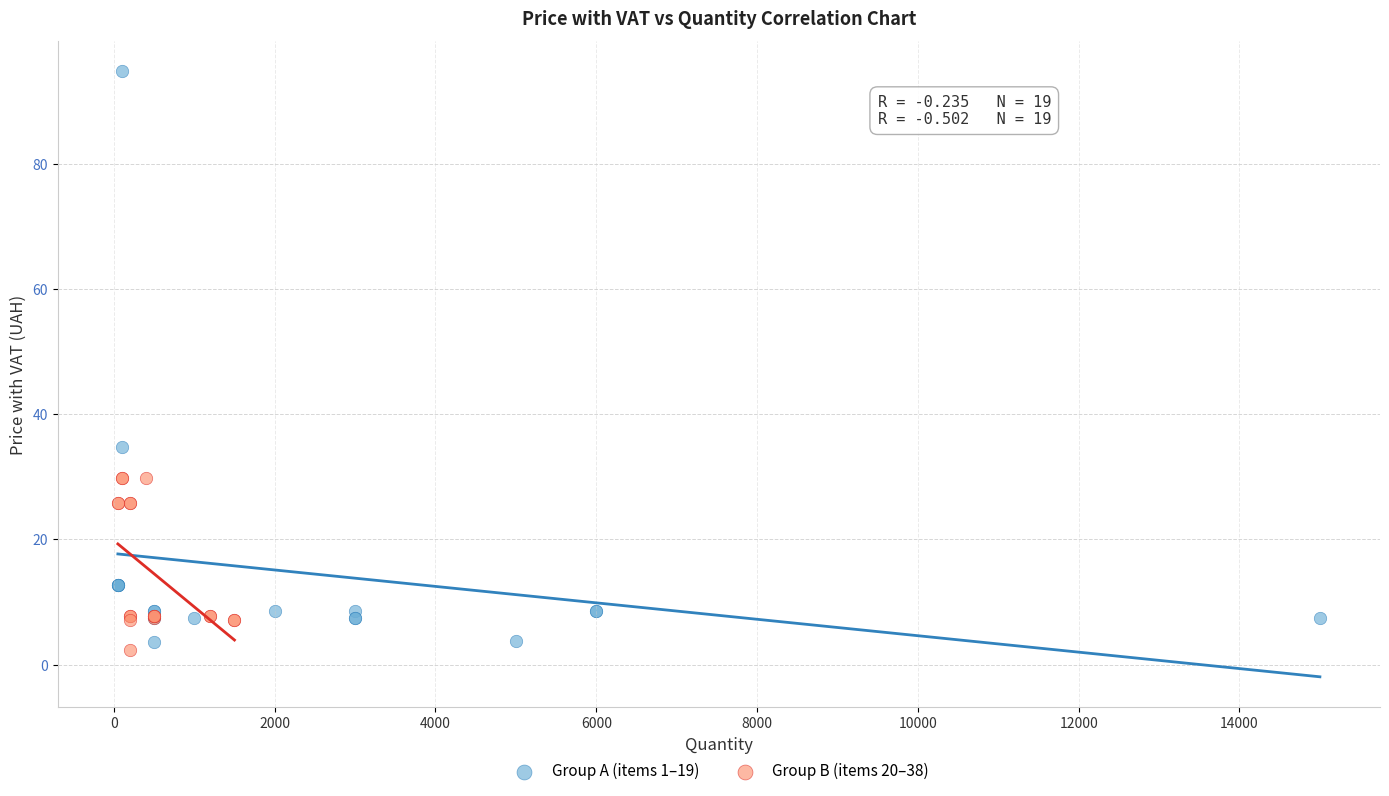

Which series contains the highest Y value?

Group A (items 1–19)